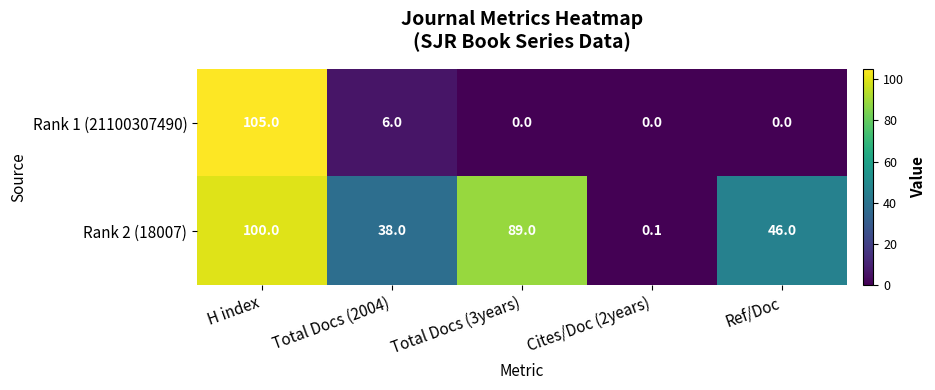

What is the total value across all series at Total Docs (2004)?

44.0